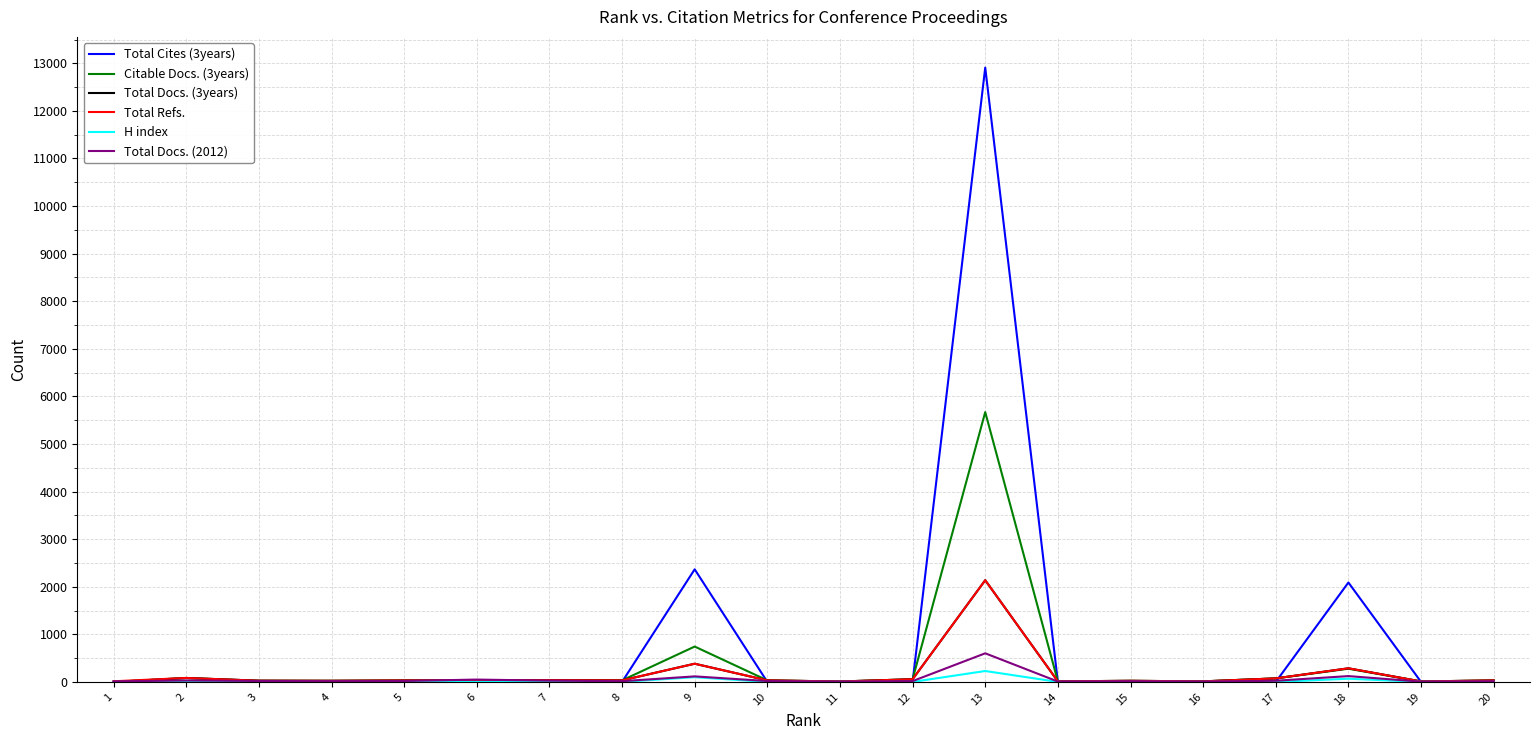

Between which two adjacent categories do Total Refs. and Total Cites (3years) first intersect?

8 and 9